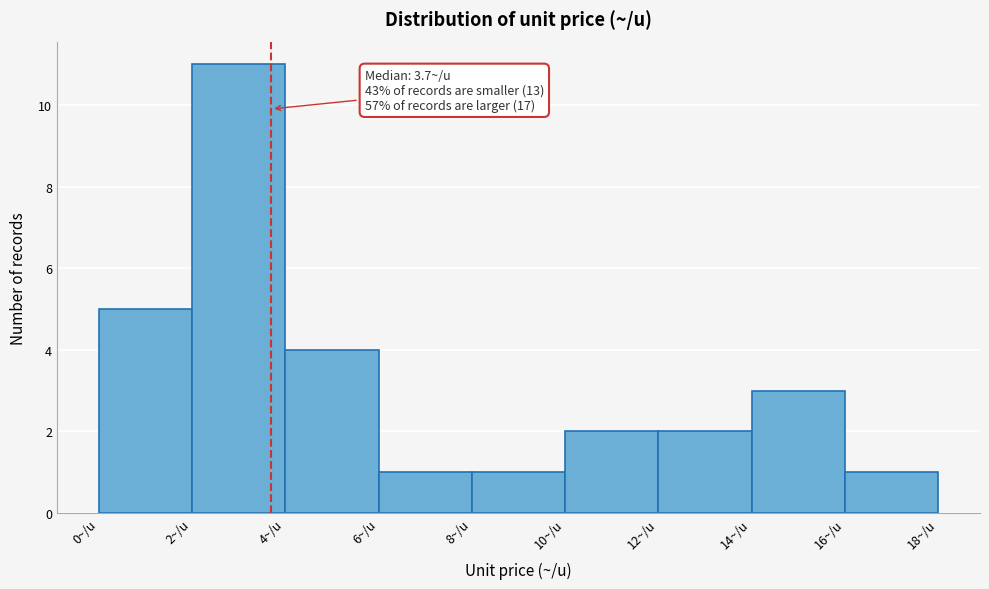

Which range on the x-axis has the tallest bar?

2 to 4